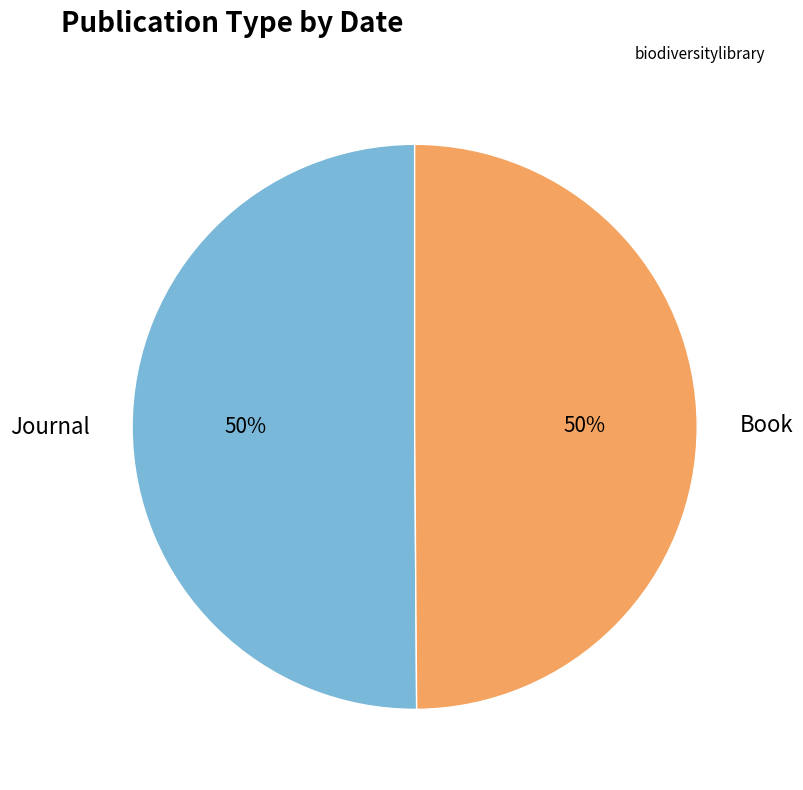

What is the ratio of the value at Book to the value at Journal?

1.0